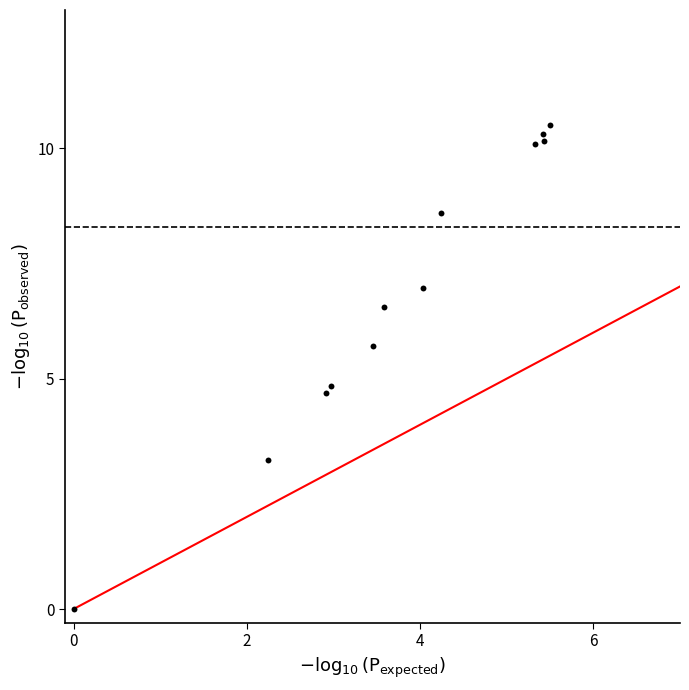

What is the range of Y values (max minus min)?

10.5